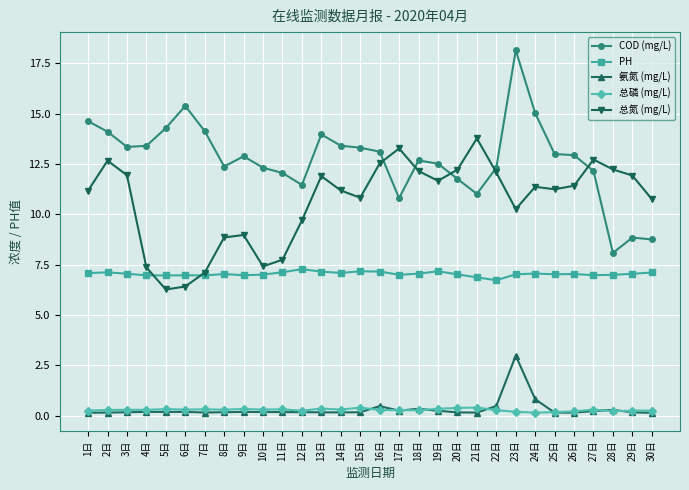

In 总磷 (mg/L), how many points are lower than both neighbors (excluding endpoints)?

10